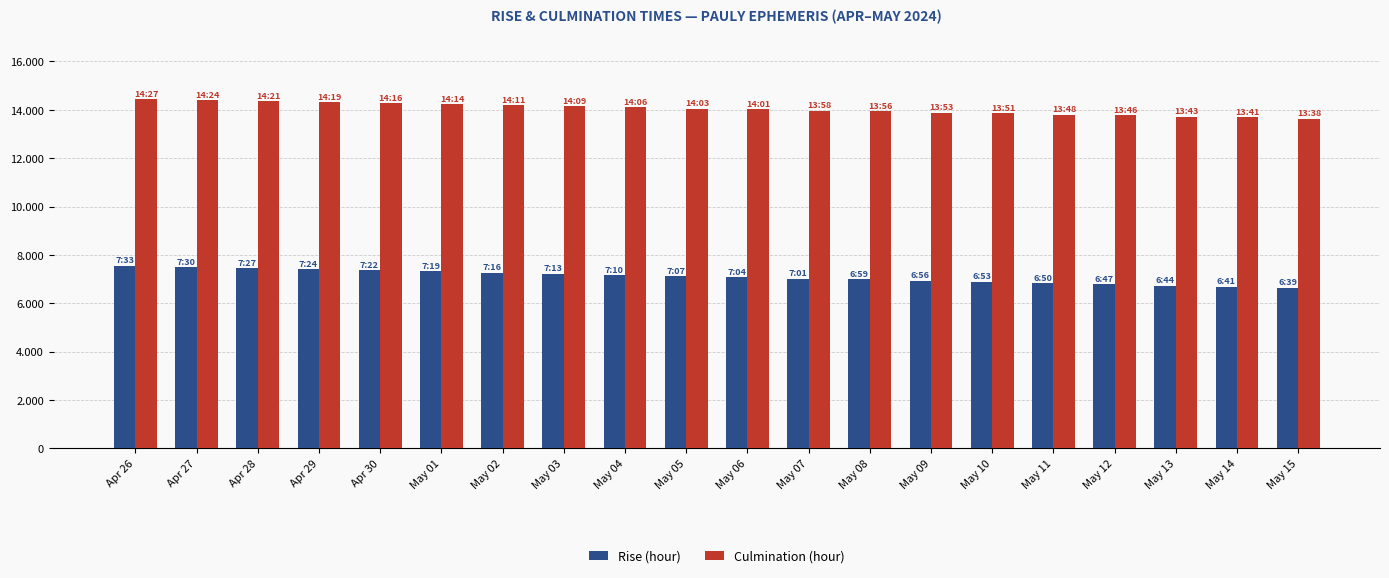

What is the smallest value displayed?

6.7